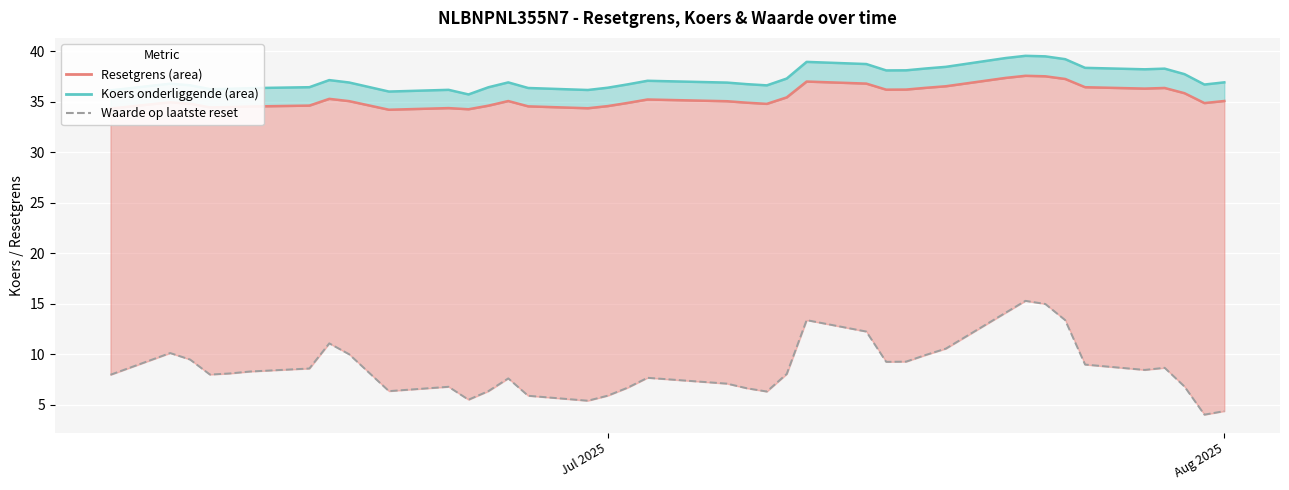

Between Jul 2025 and Aug 2025, which is larger?

Aug 2025